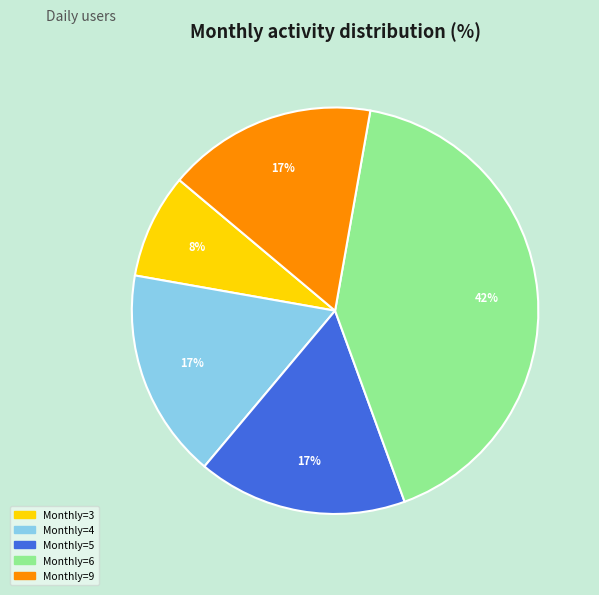

Is there any slice that represents more than half of the pie?

No